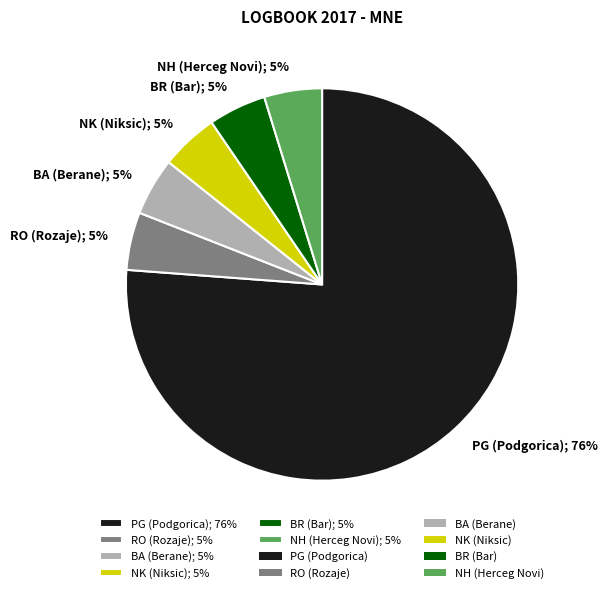

To the nearest percent, what portion does RO (Rozaje) represent?

5%